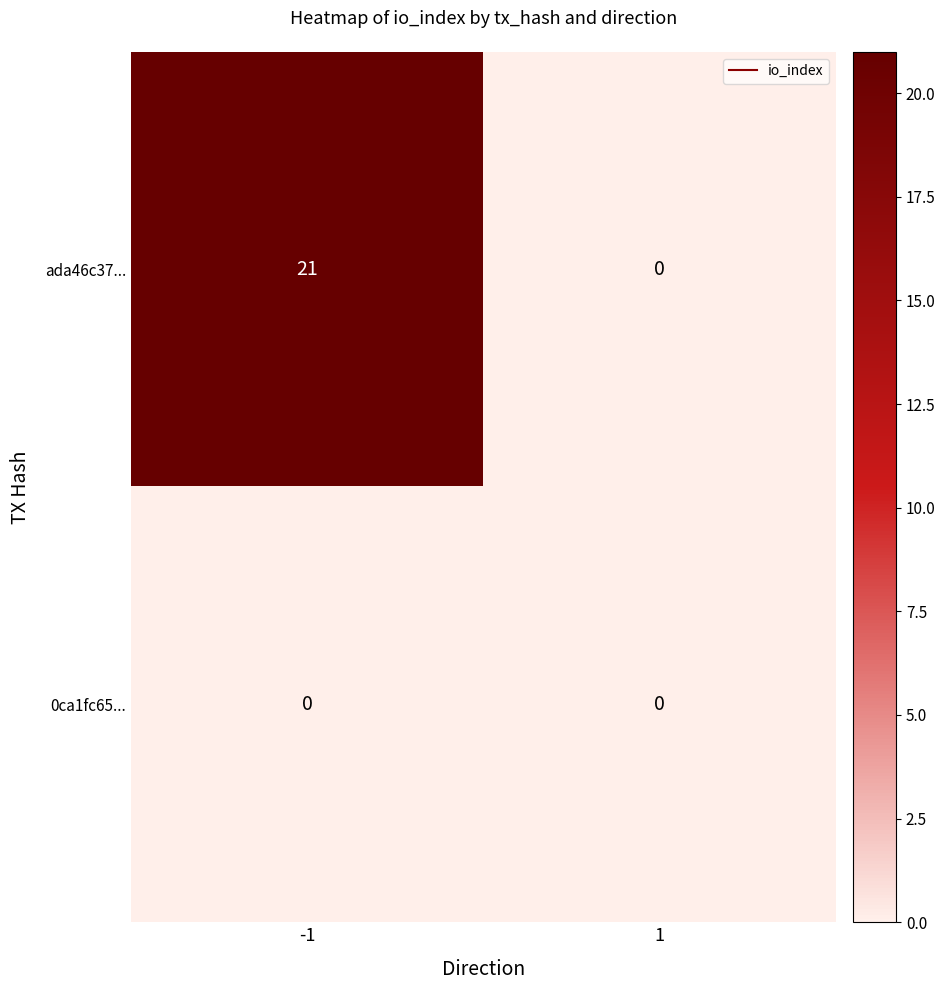

What is the sum of all ada46c37... values?

21